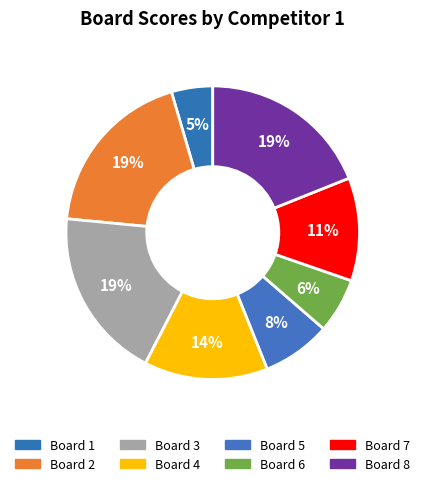

How many segments does this pie chart have?

8